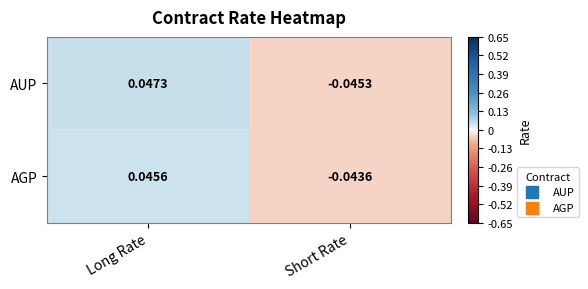

Which series changed the most between Long Rate and Short Rate?

AUP